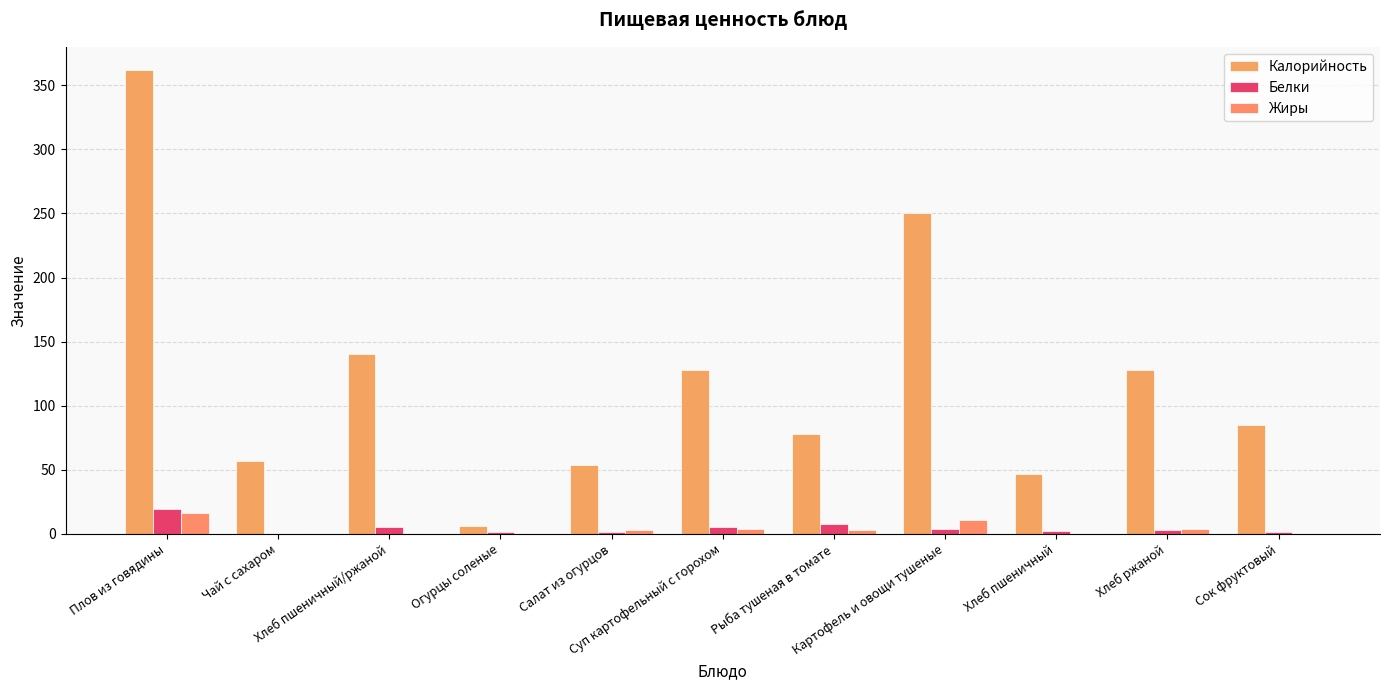

Are the bars grouped side by side (vs. stacked)?

Yes